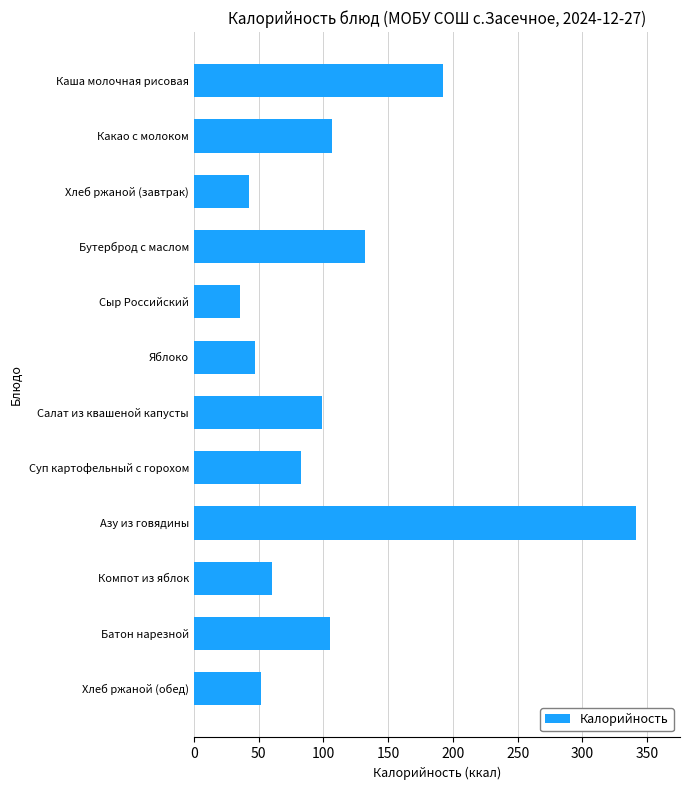

What is the label of the 2nd bar from the bottom?

Батон нарезной